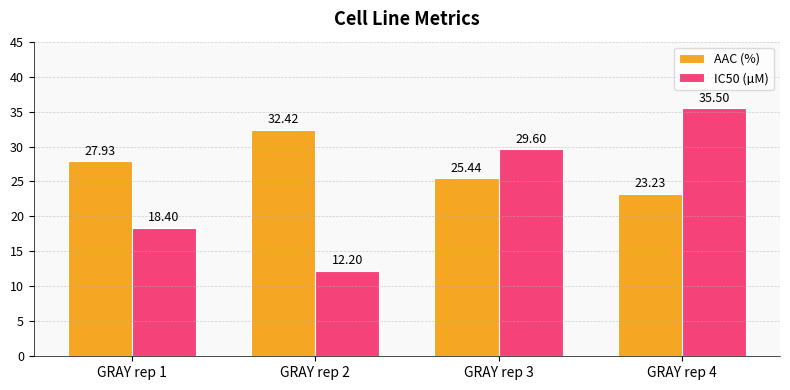

Is the value of AAC (%) at GRAY rep 4 greater than the value of IC50 (µM) at GRAY rep 3?

No